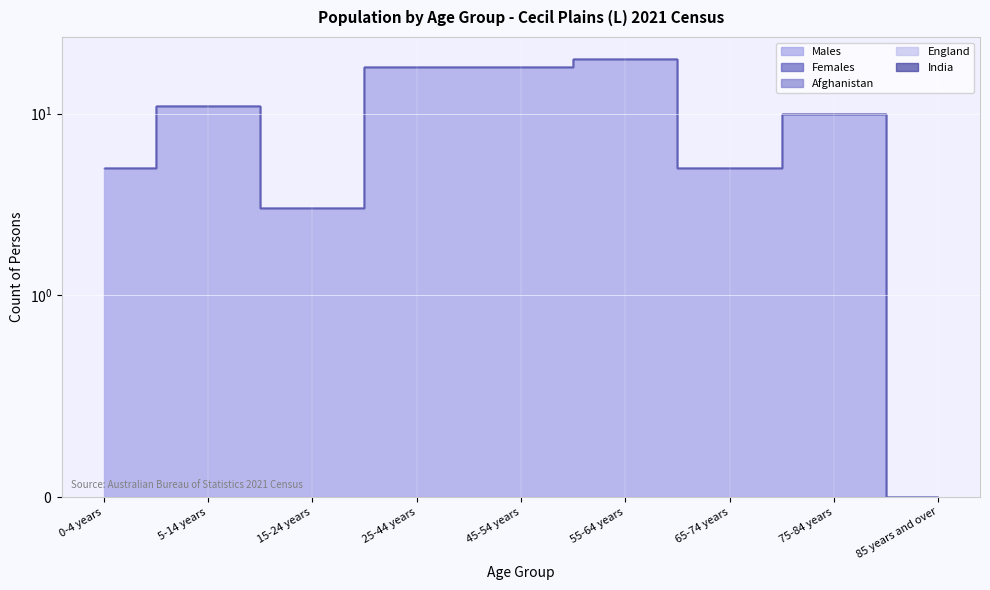

Which series has the widest spread of values?

Males